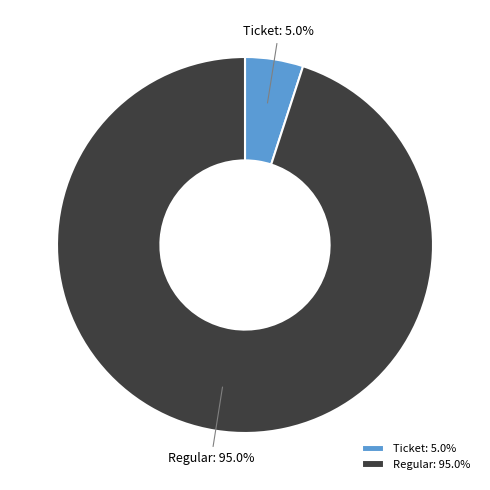

True or false: Ticket accounts for 1% of the total.

False